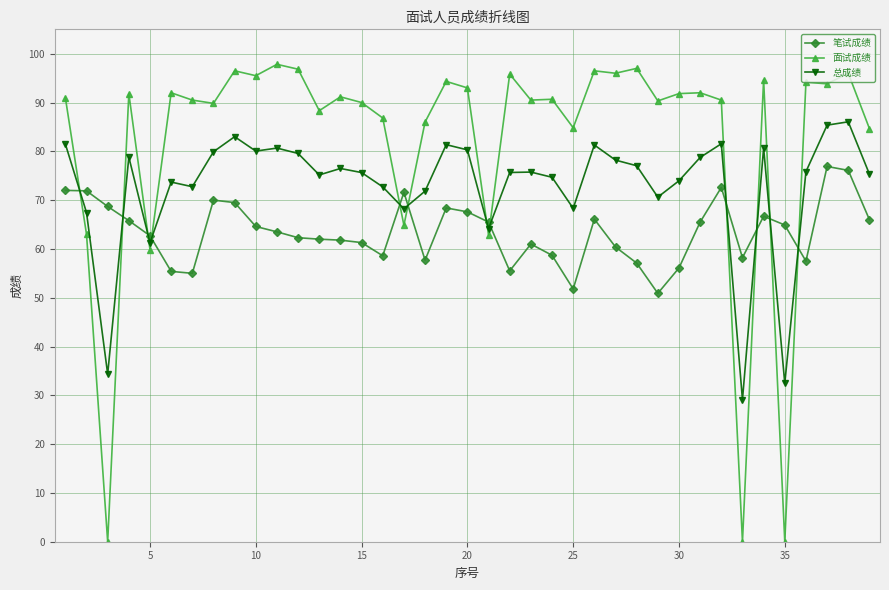

What is the average value of the 面试成绩 series?

82.1